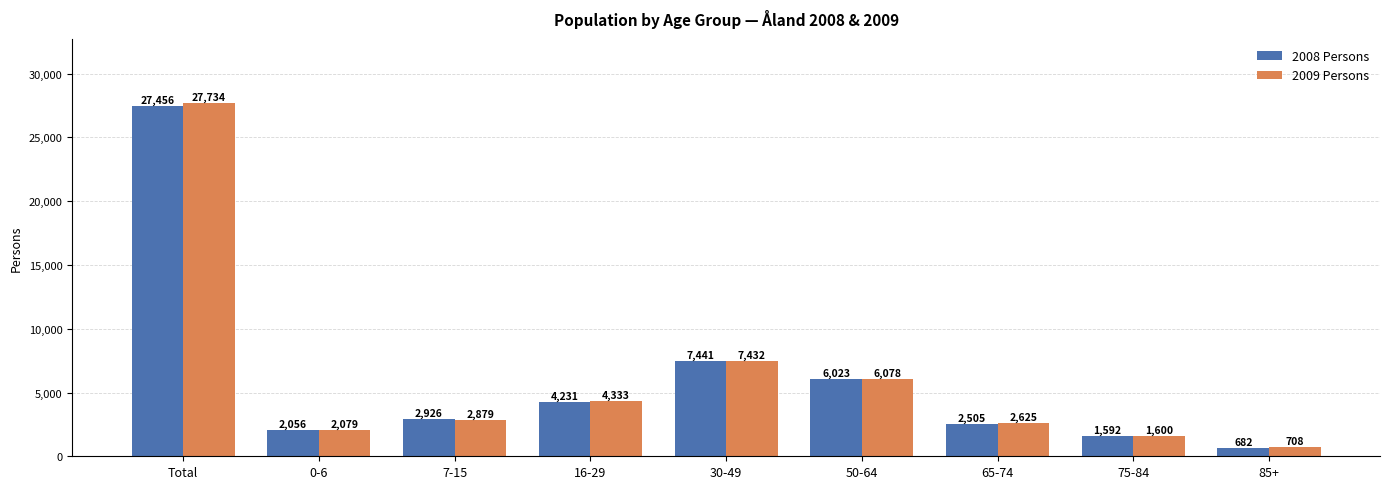

At which category does the chart reach its peak across all series?

Total